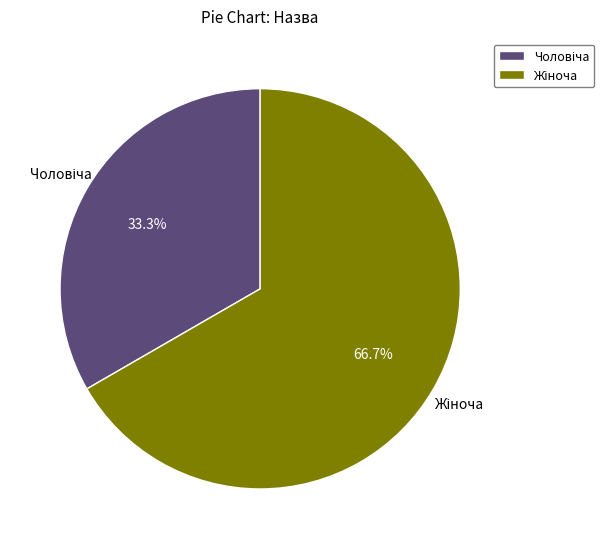

Count the number of slices in the pie.

2